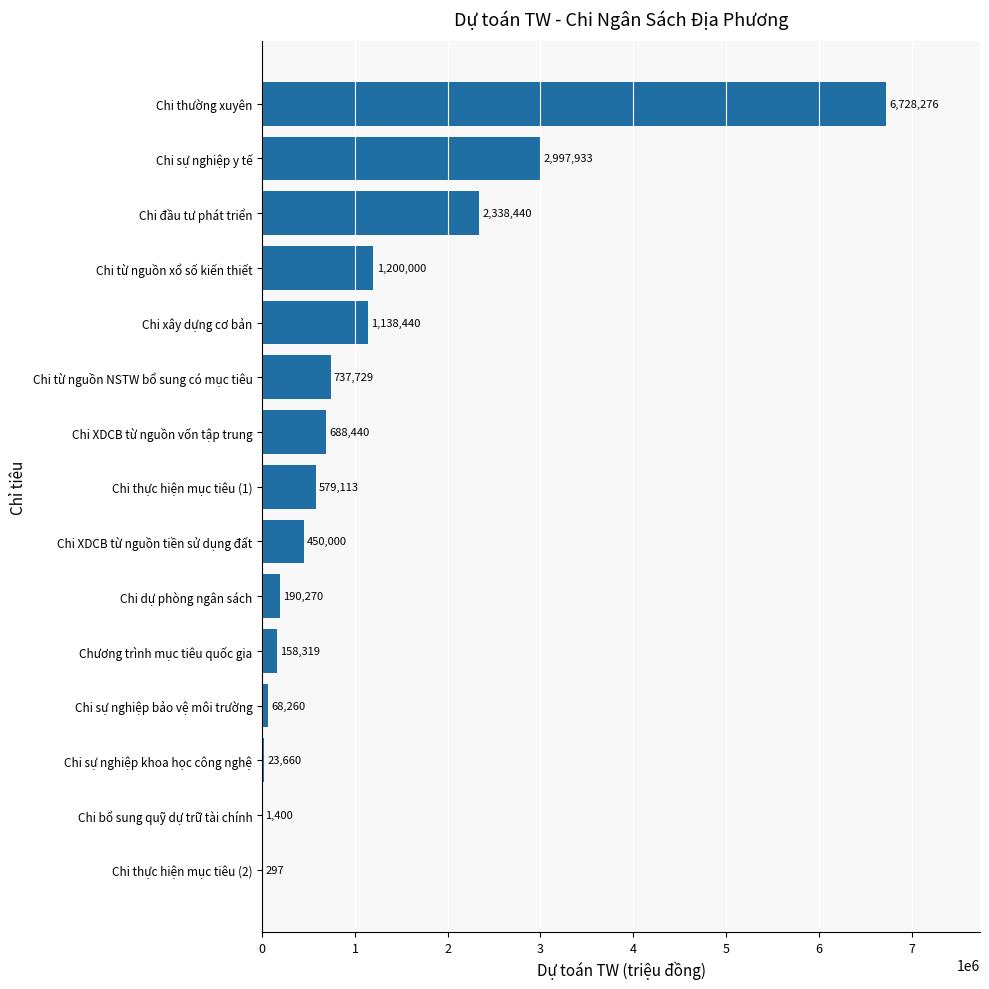

What is the sum of all values?

17300577